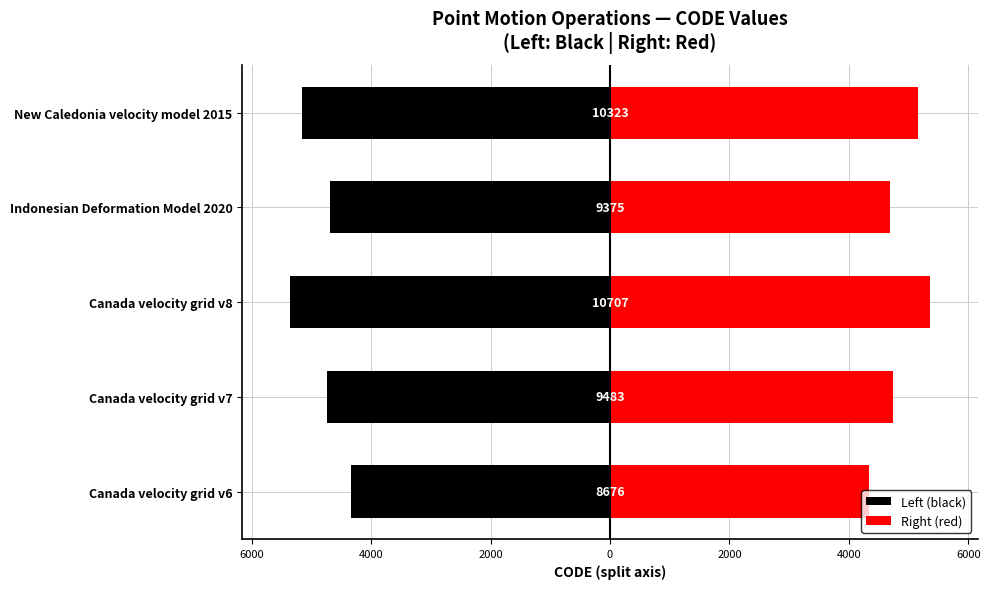

What is the value of the Left (black) bar at the 3rd from the left?

-5353.5